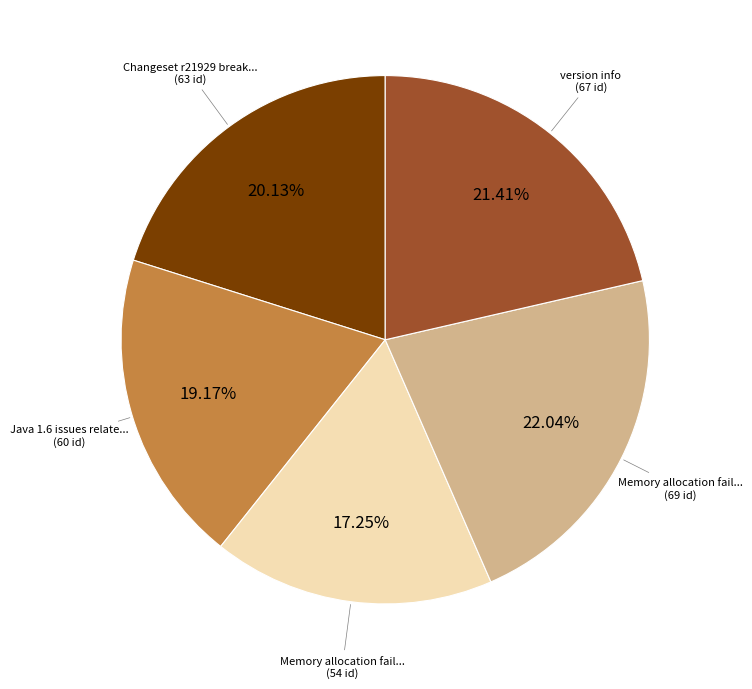

Is there any slice that represents more than half of the pie?

No